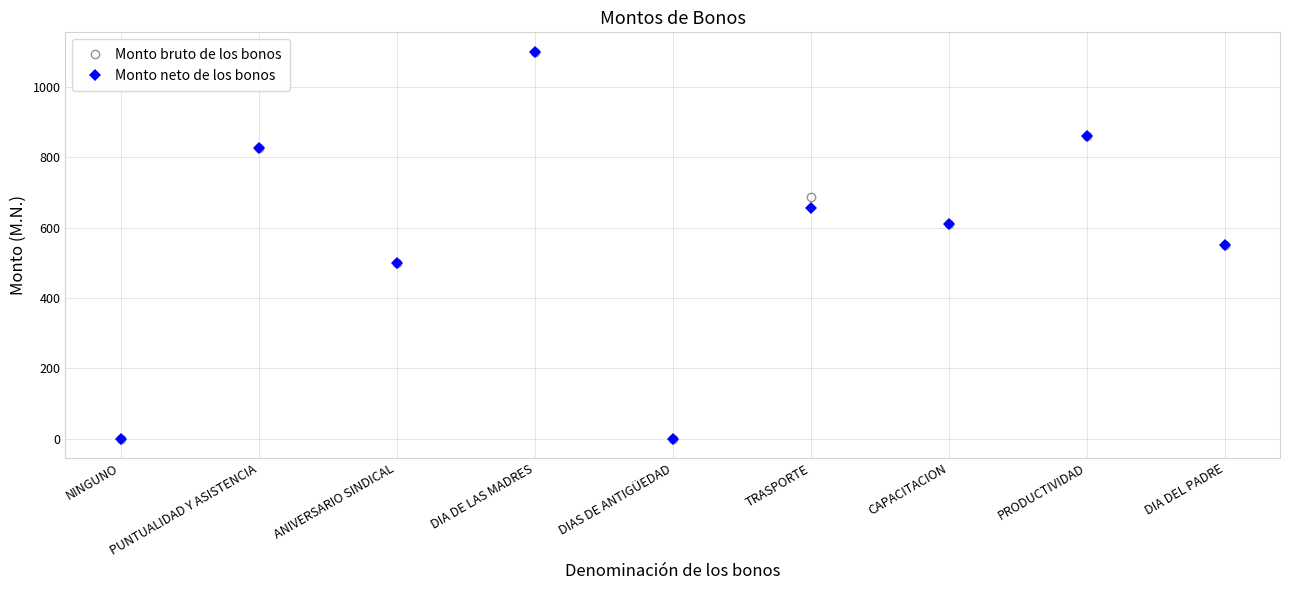

What is the average value of the Monto bruto de los bonos series?

570